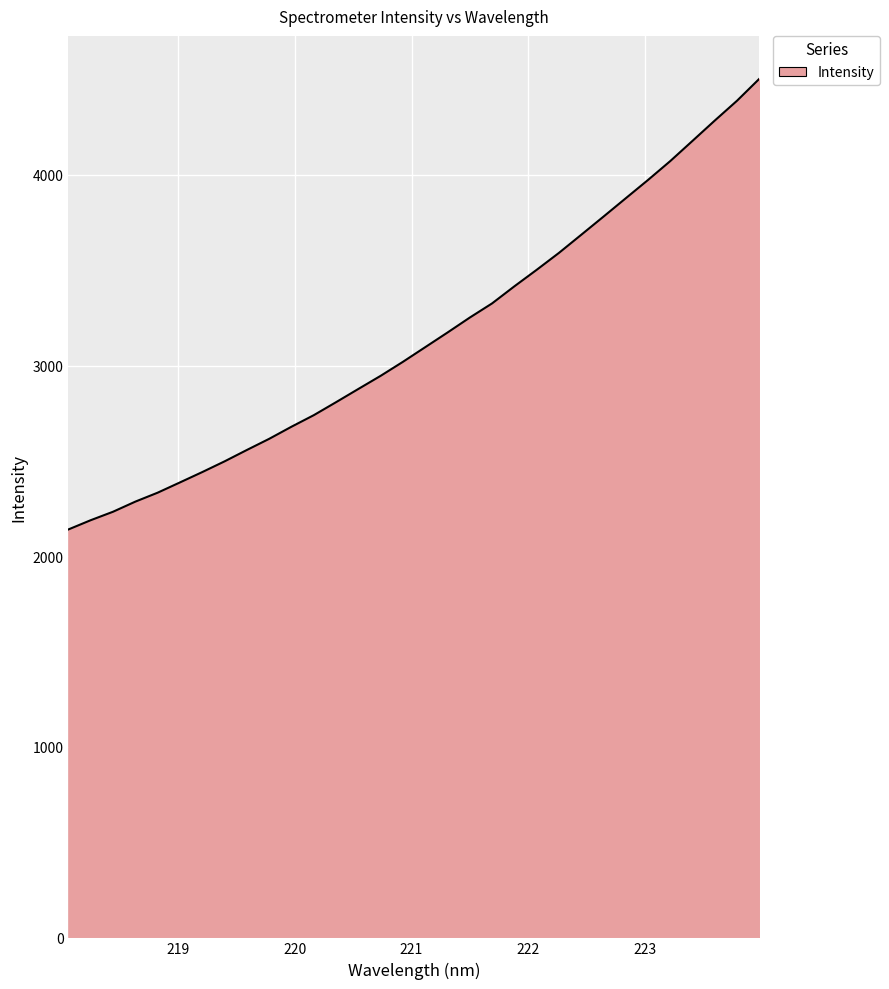

What is the difference between the maximum and minimum values?

2364.3